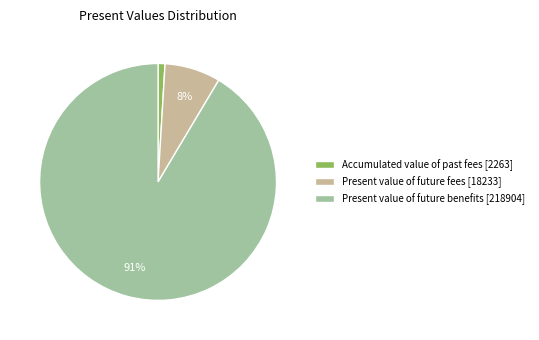

True or false: Present value of future benefits accounts for 86% of the total.

False